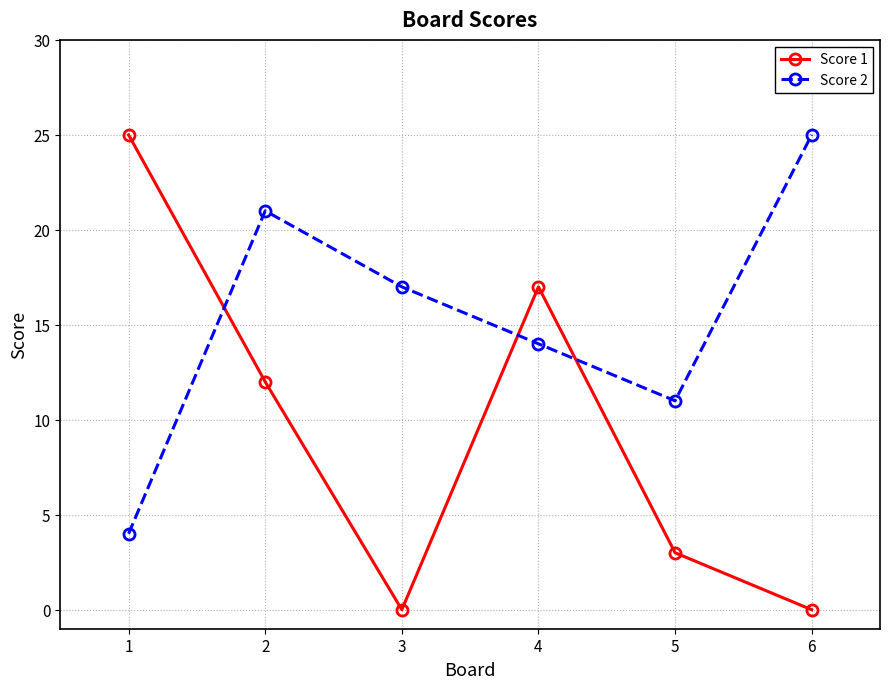

Which series has the widest spread of values?

Score 1